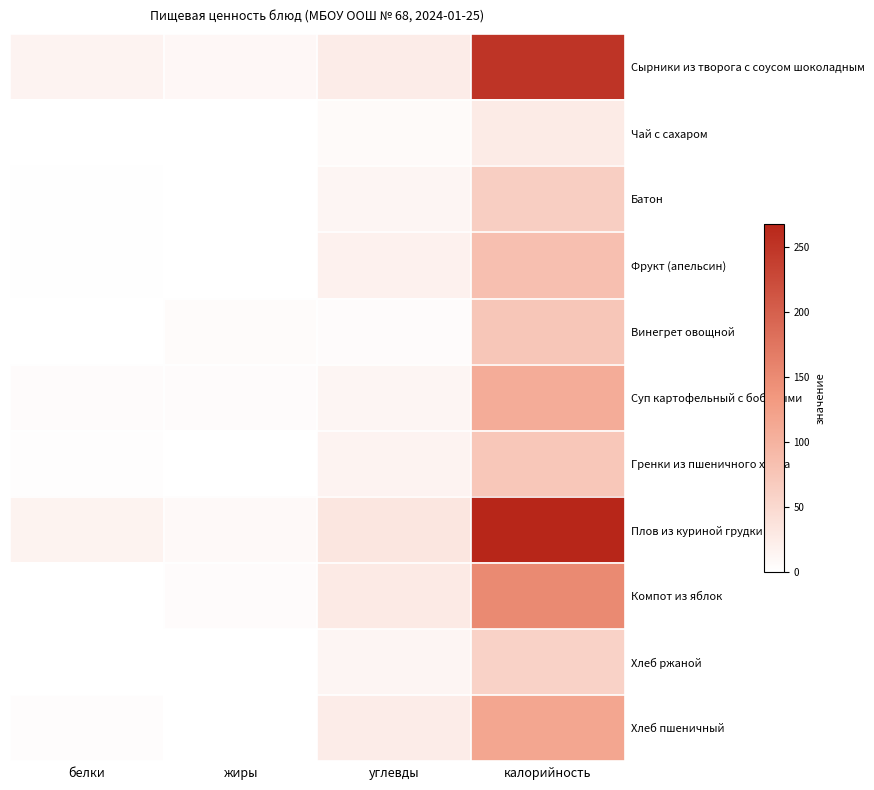

At how many categories does at least one series exceed 95?

1